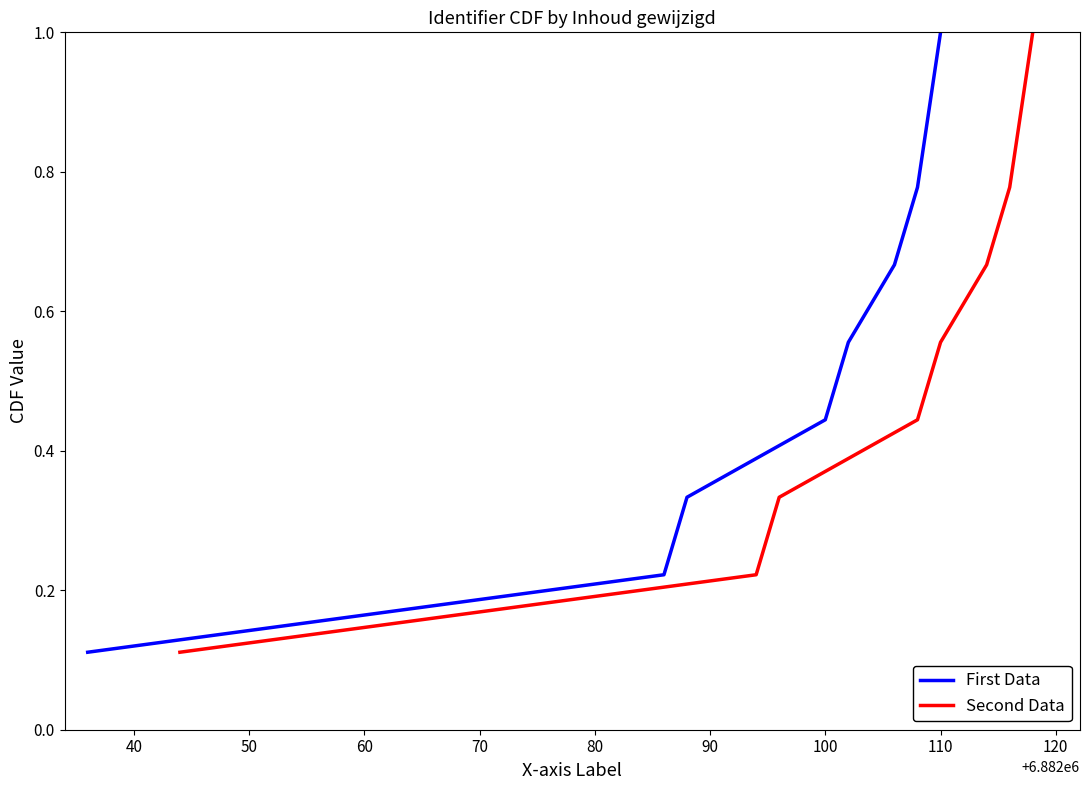

The First Data series shows 0.4 at 110. True or false?

False